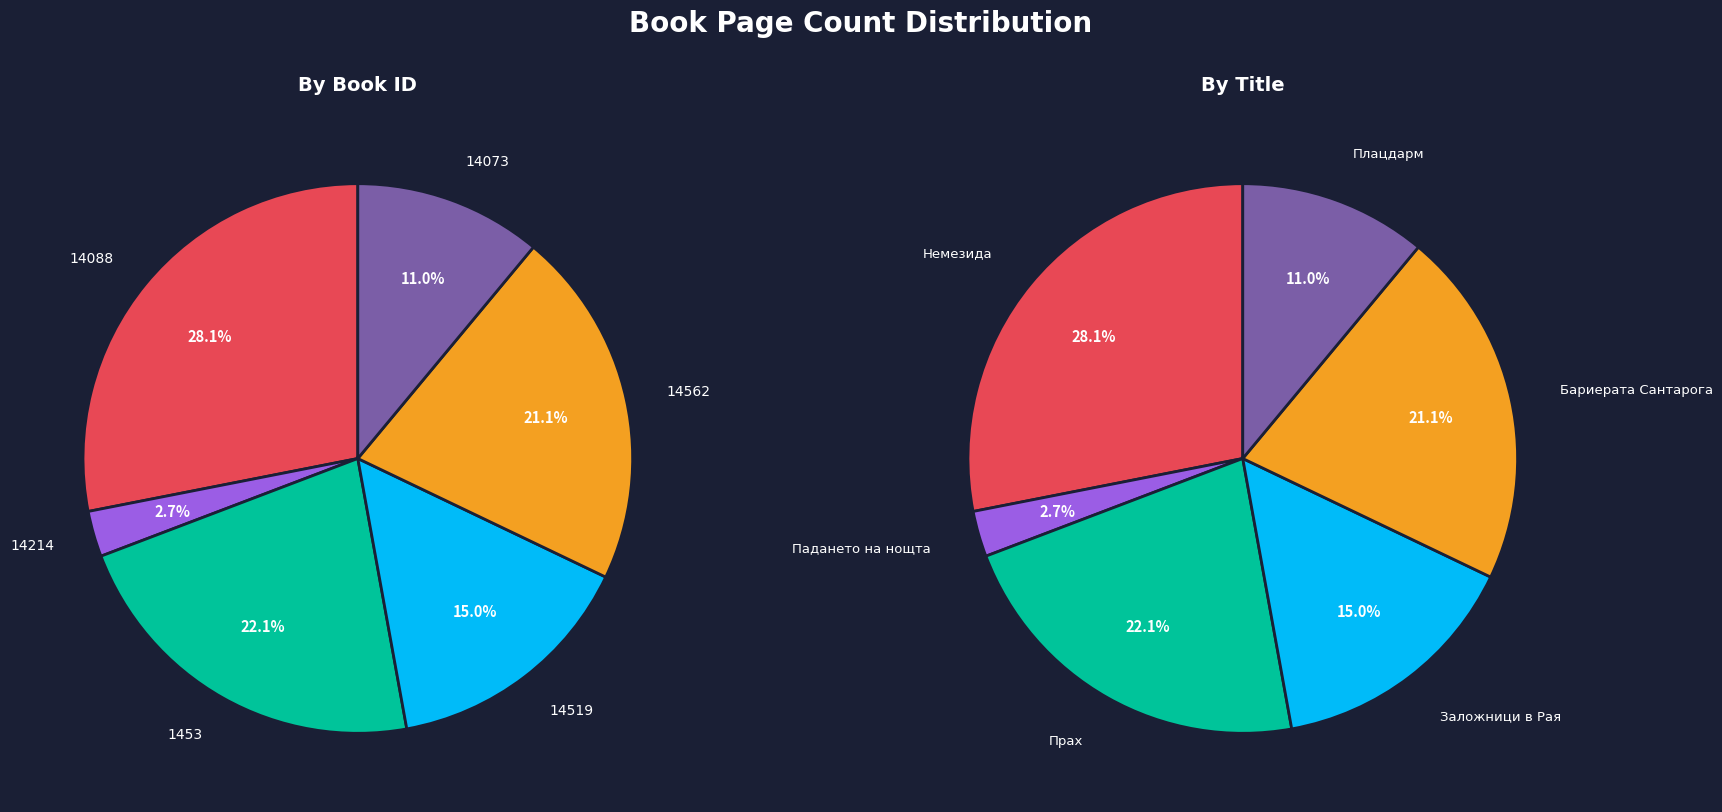

Rank the categories by value from highest to lowest.

14088, 1453, 14562, 14519, 14073, 14214